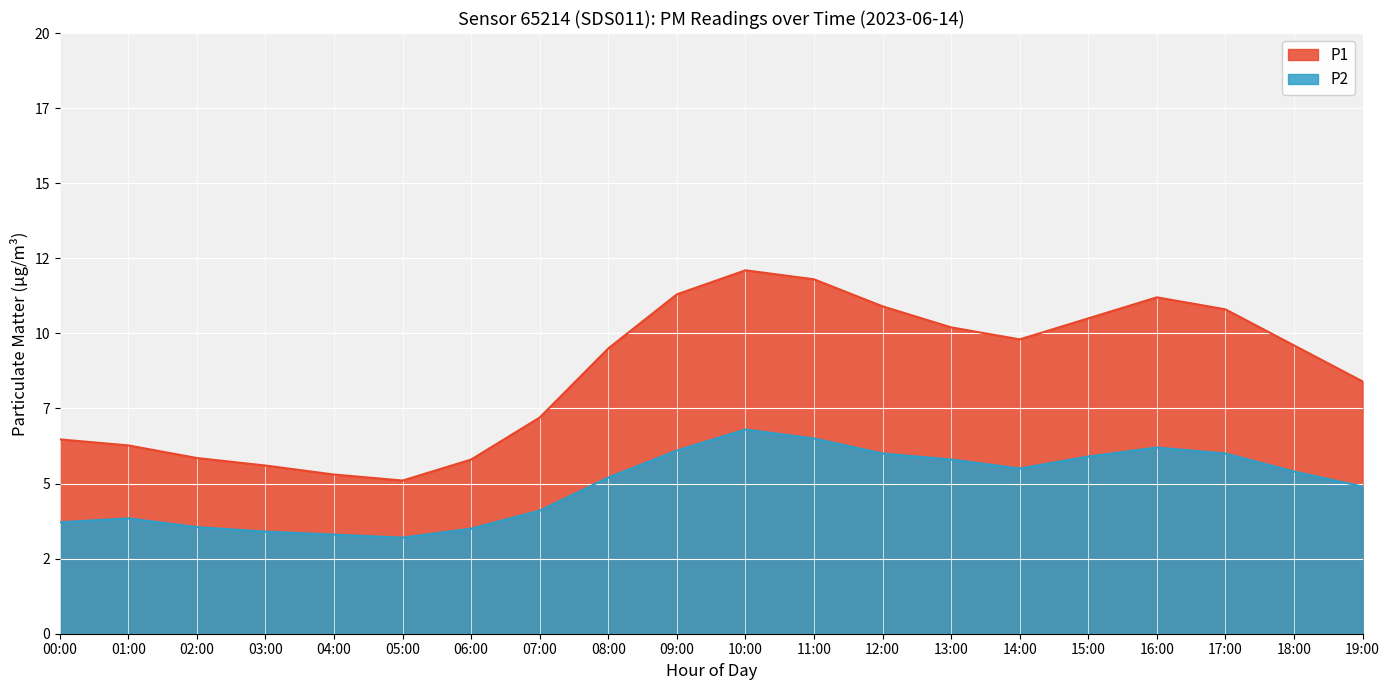

Rank the series by their maximum value, from lowest to highest.

P2, P1